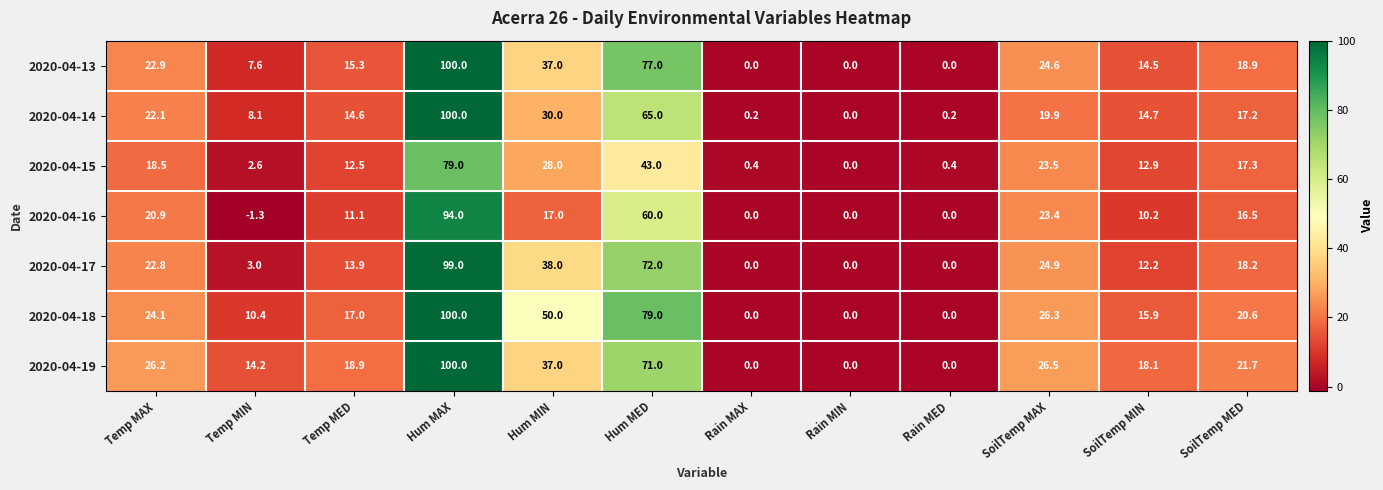

At SoilTemp MIN, list the series in order from smallest to largest.

2020-04-16, 2020-04-17, 2020-04-15, 2020-04-13, 2020-04-14, 2020-04-18, 2020-04-19